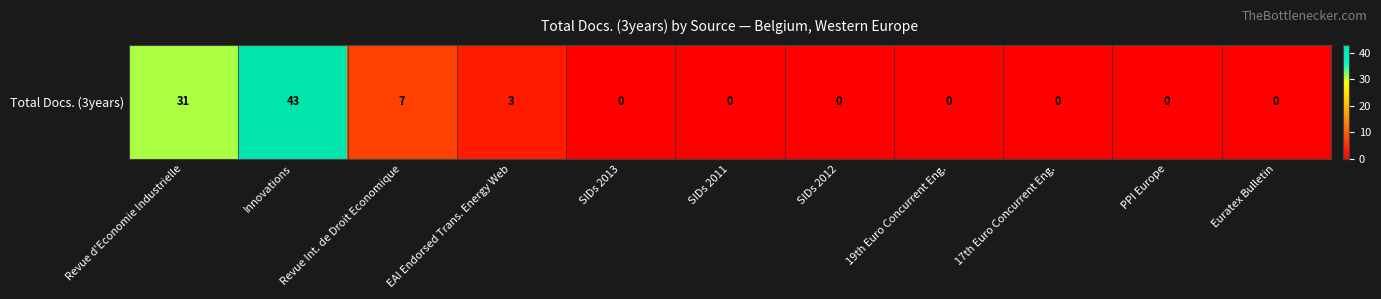

The chart shows a value of 60 at Innovations. True or false?

False